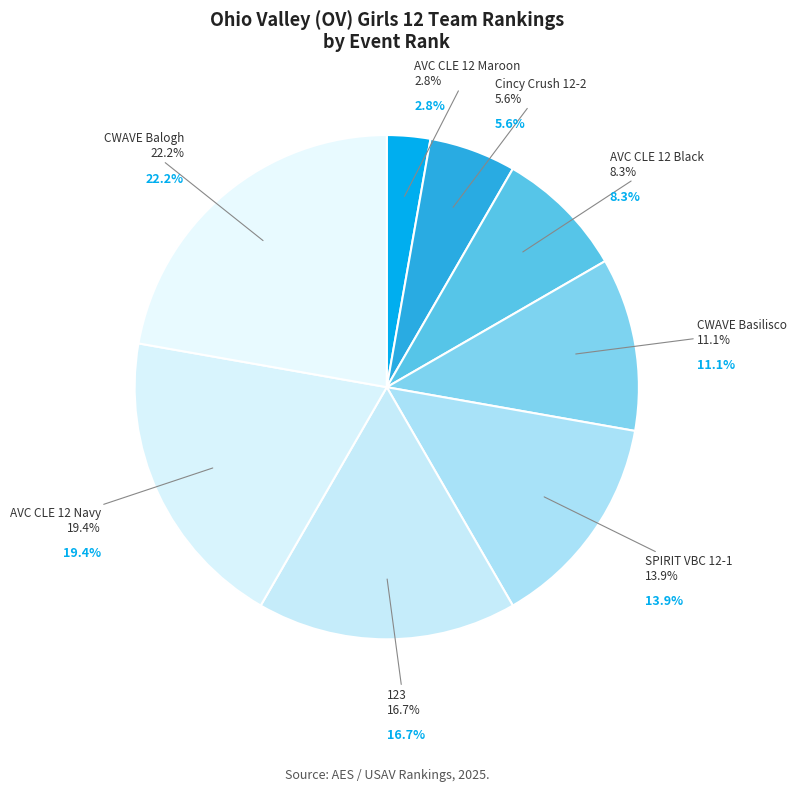

The CWAVE Balogh slice represents 28% of the pie. True or false?

False